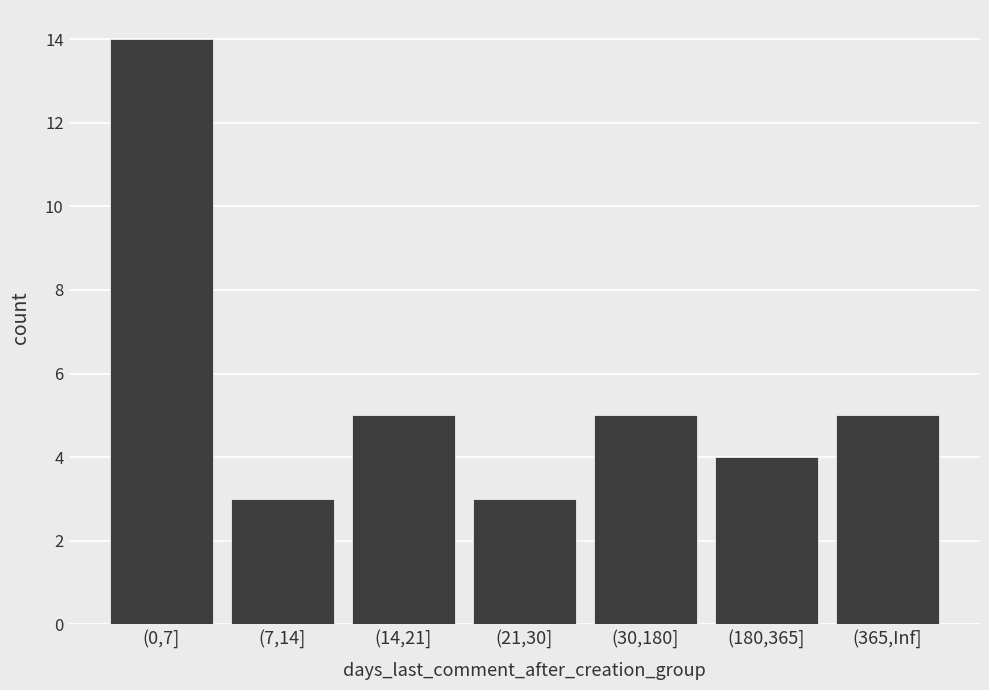

Reading left to right, what are all the values shown in this chart?

14	3	5	3	5	4	5